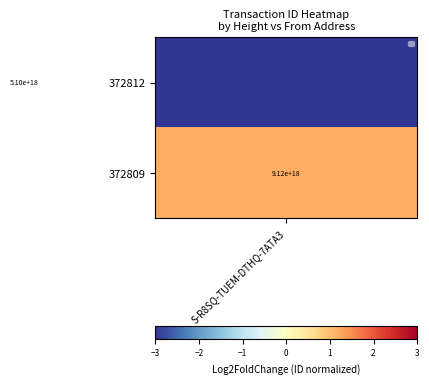

Where is 372809 nearest to the value 0?

S-R8SQ-TUEM-DTHQ-7ATA3